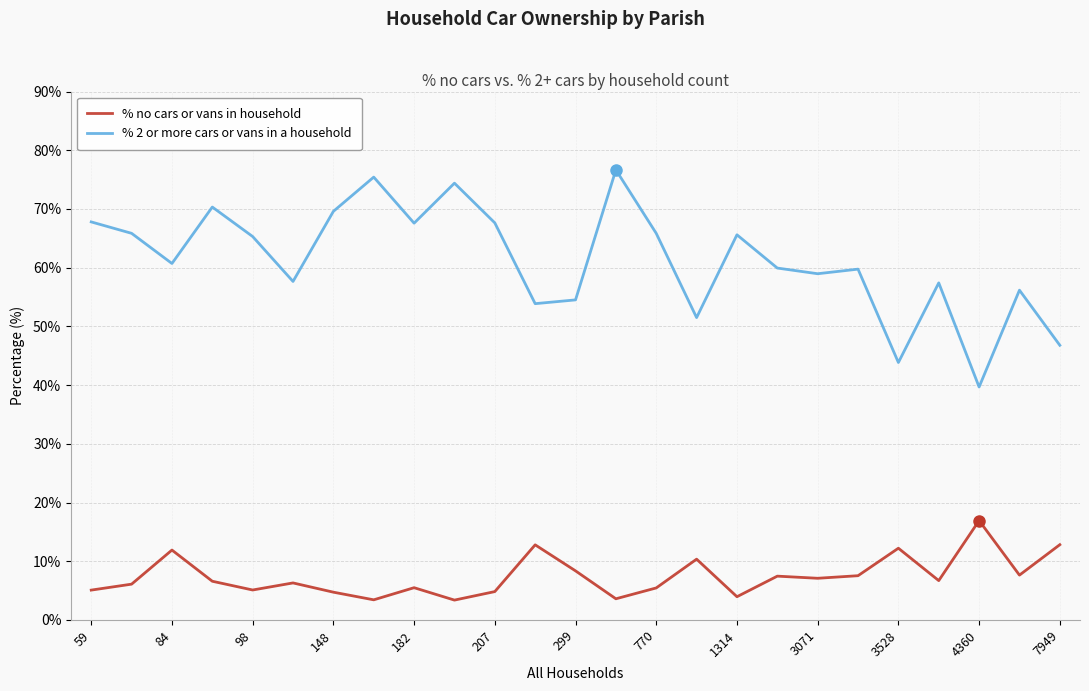

What is the difference between the maximum and second lowest values in the % no cars or vans in household series?

13.5